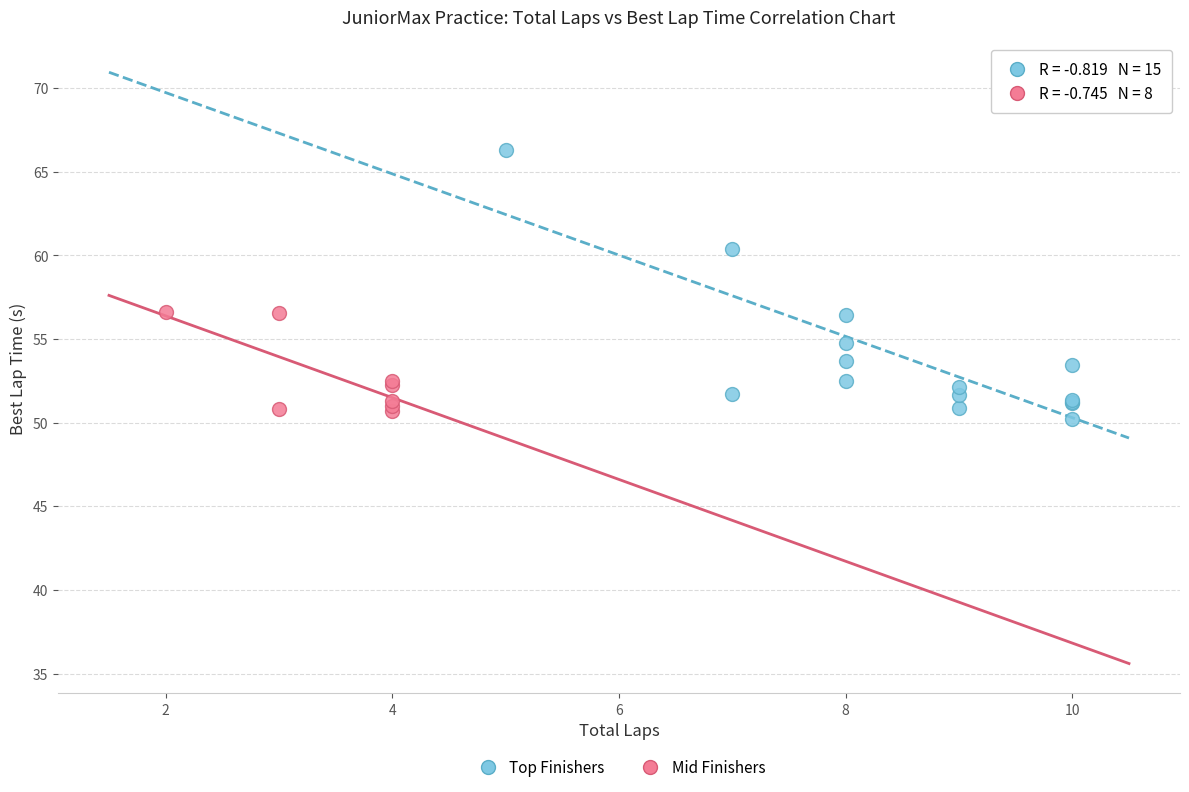

Which series has the widest spread of Y values?

Top Finishers